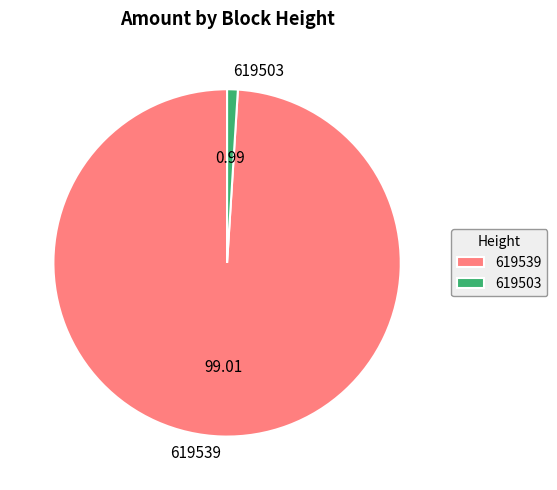

How many slices are in this pie chart?

2